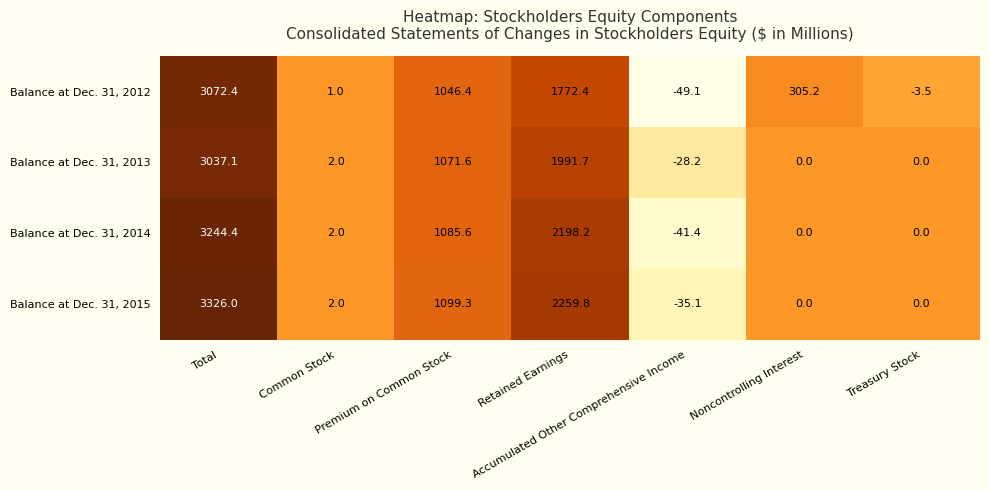

What is the average value of the Balance at Dec. 31, 2014 series?

927.0